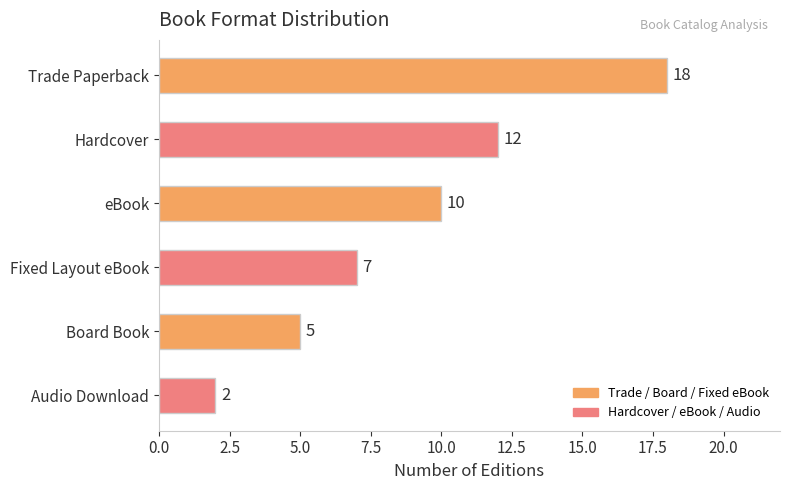

Count the number of data series in this chart.

1